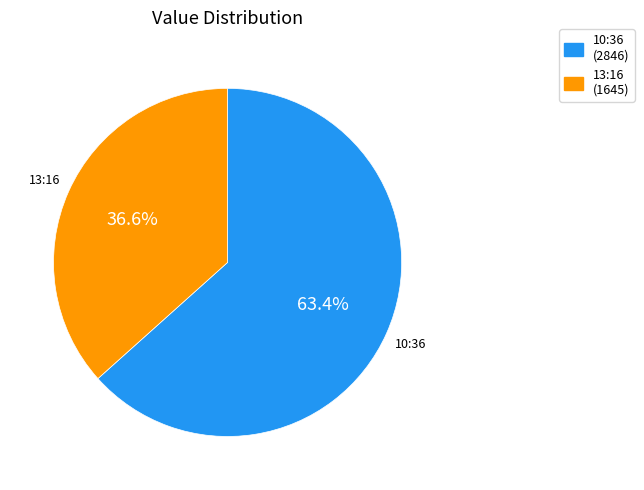

Which has a higher value, 10:36 (2846) or 13:16 (1645)?

10:36 (2846)